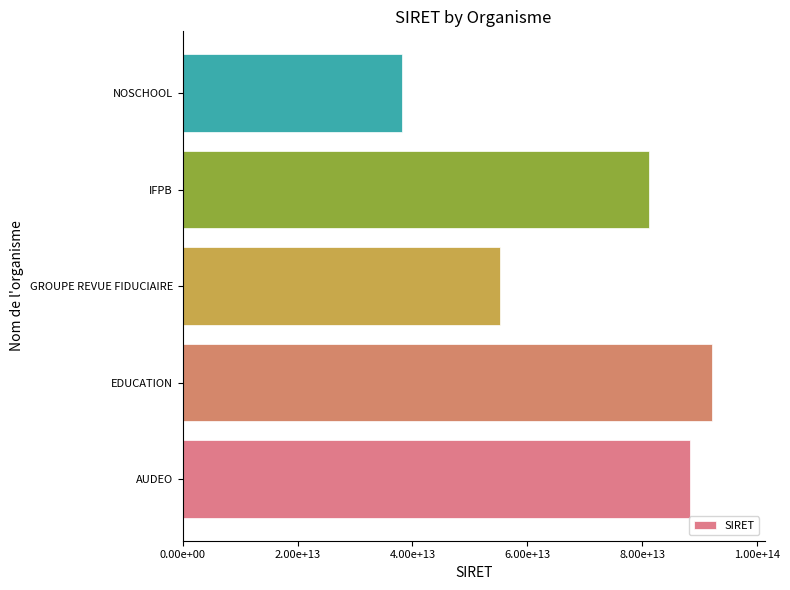

How many categories are shown in the chart?

5